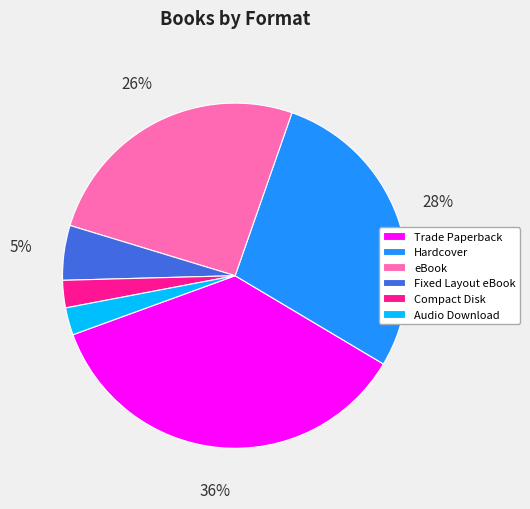

The Compact Disk slice represents 9% of the pie. True or false?

False